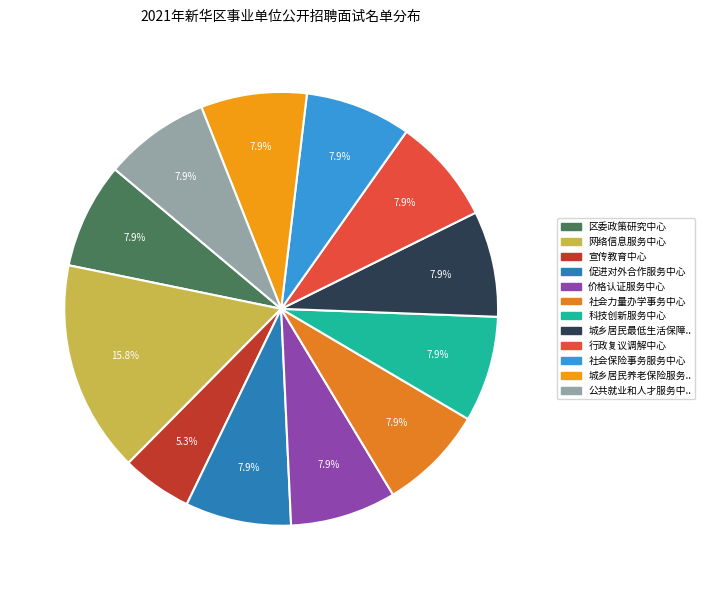

How many slices are in this pie chart?

12